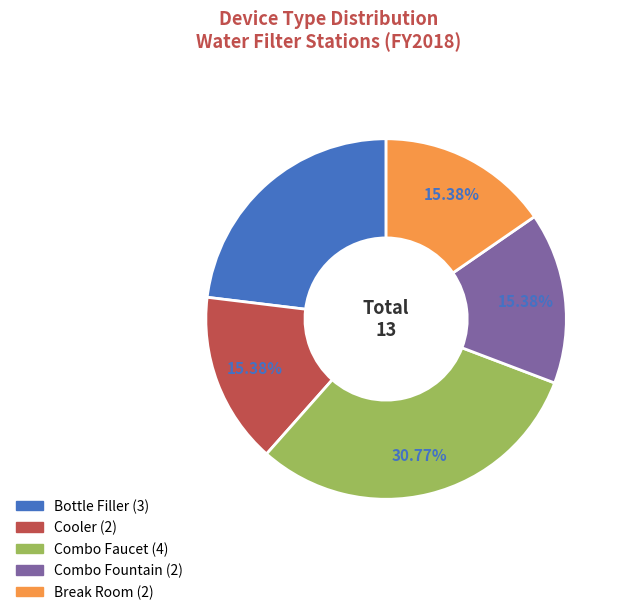

Does Bottle Filler account for over 50% of the chart?

No